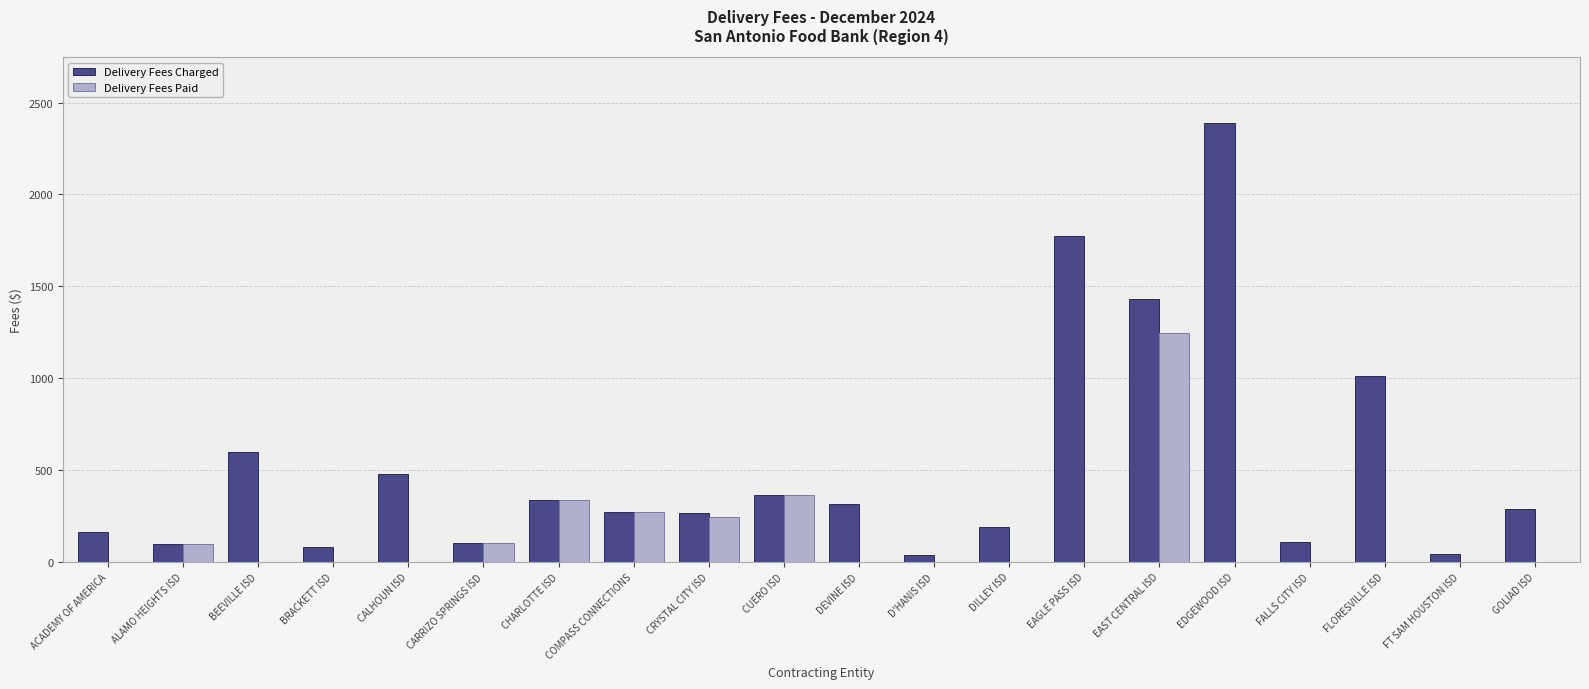

What is the sum of all Delivery Fees Paid values?

2655.1